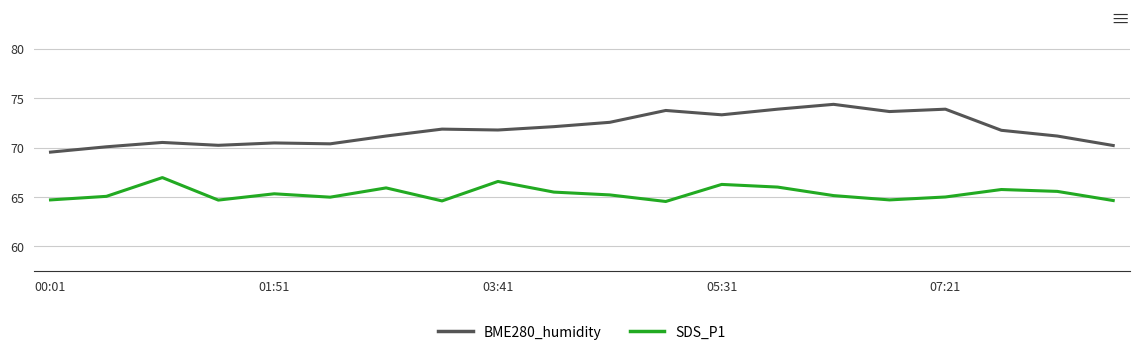

Which series has the largest total across all categories?

BME280_humidity